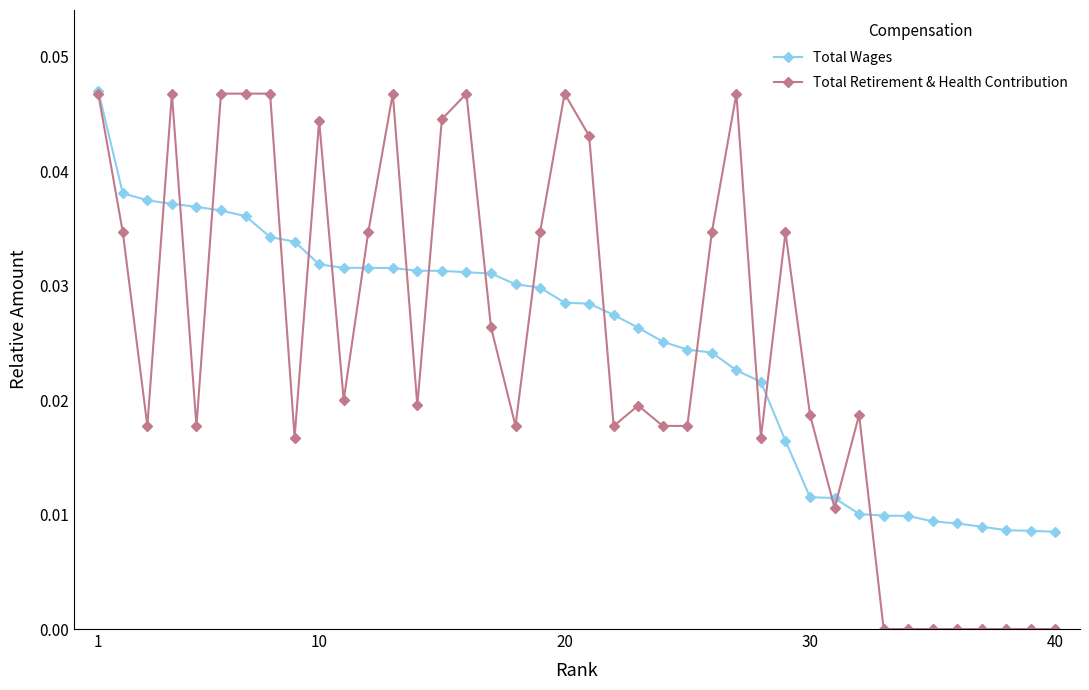

Which series has the largest range (max minus min)?

Total Retirement & Health Contribution